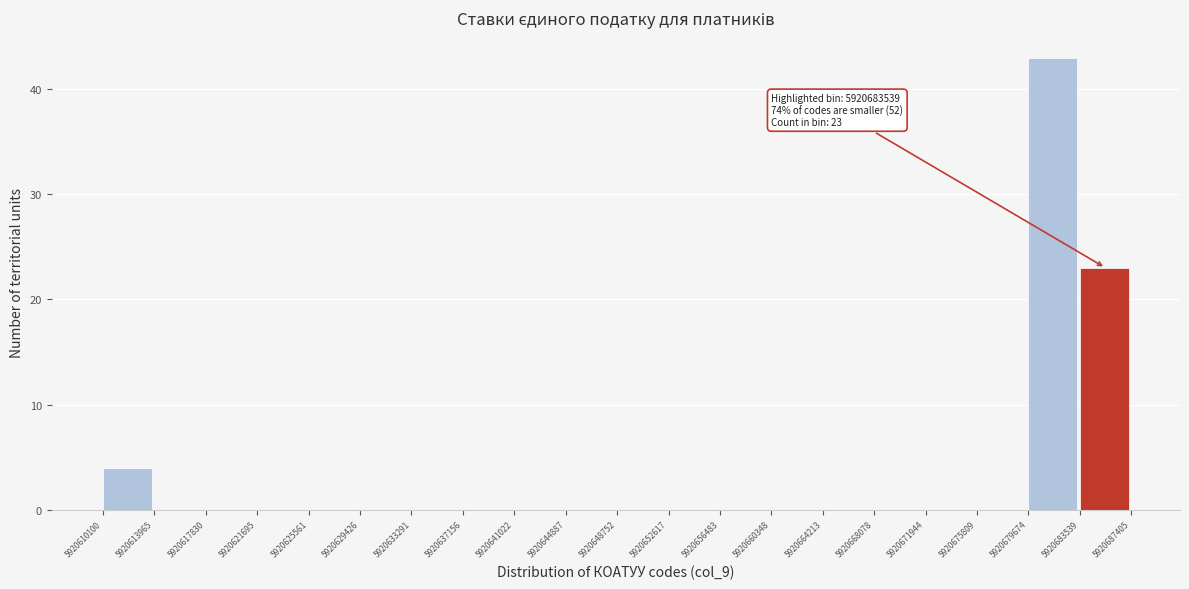

Which range on the x-axis has the tallest bar?

5920679674 to 5920683539